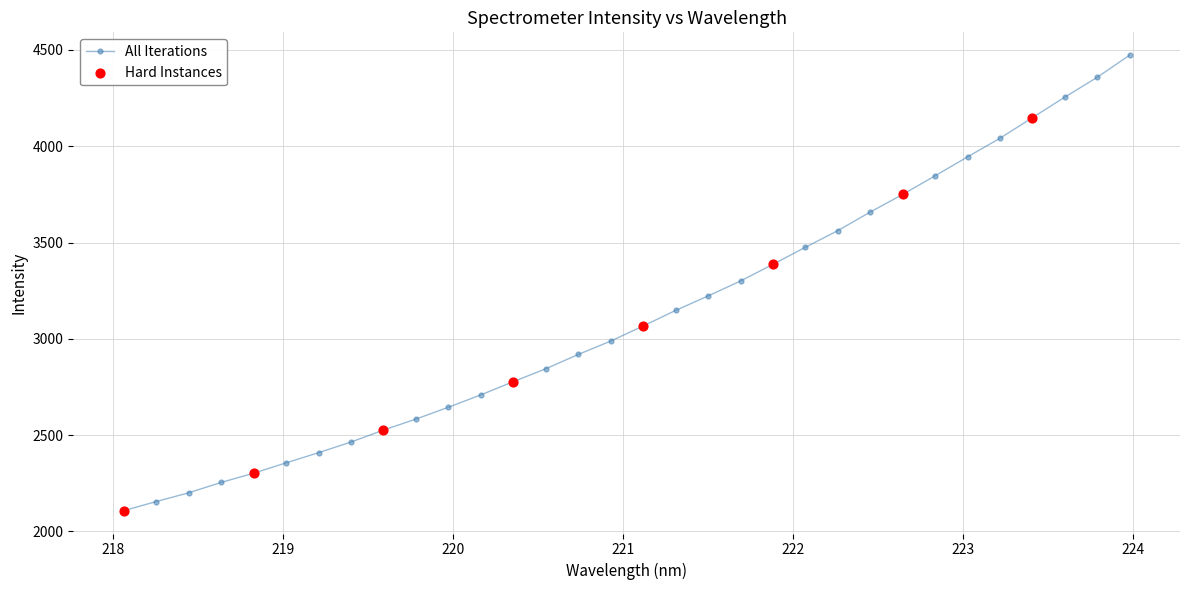

True or false: the data has more than 2 interior local peaks.

False